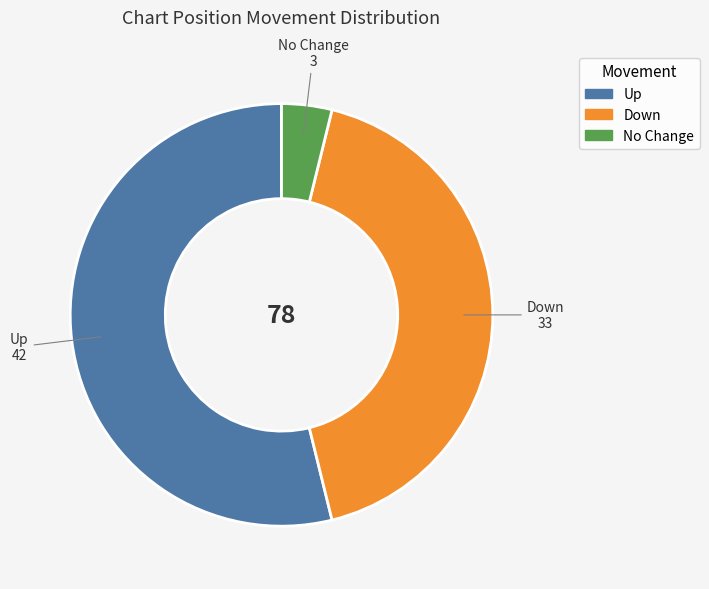

Combined, do No Change and Up account for over 50%?

Yes